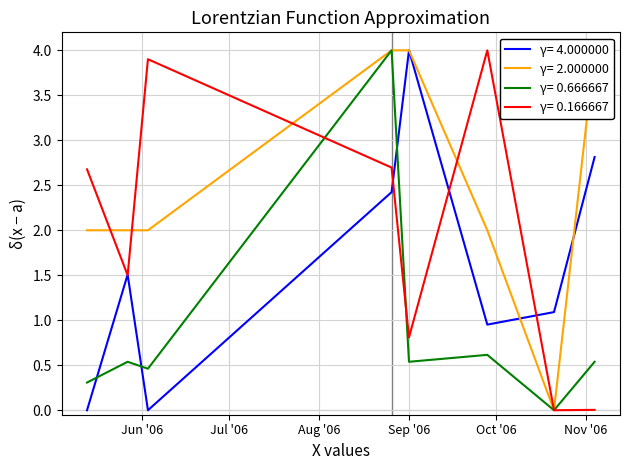

What is the total value across all series at 2006-05-13?

5.0